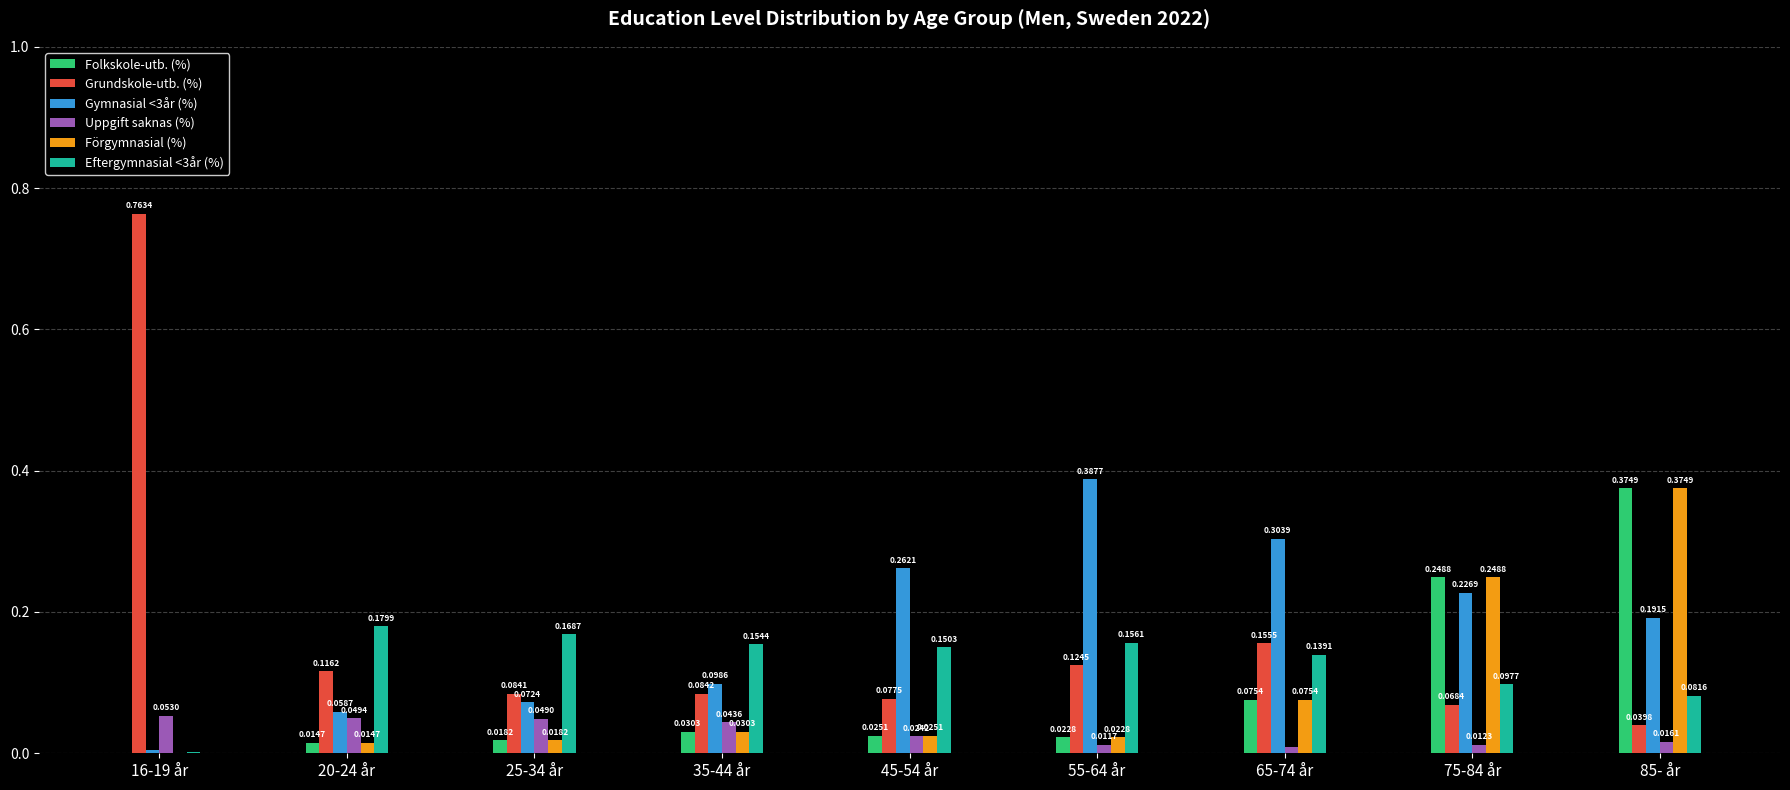

At which category is the sum across all series the highest?

85- år